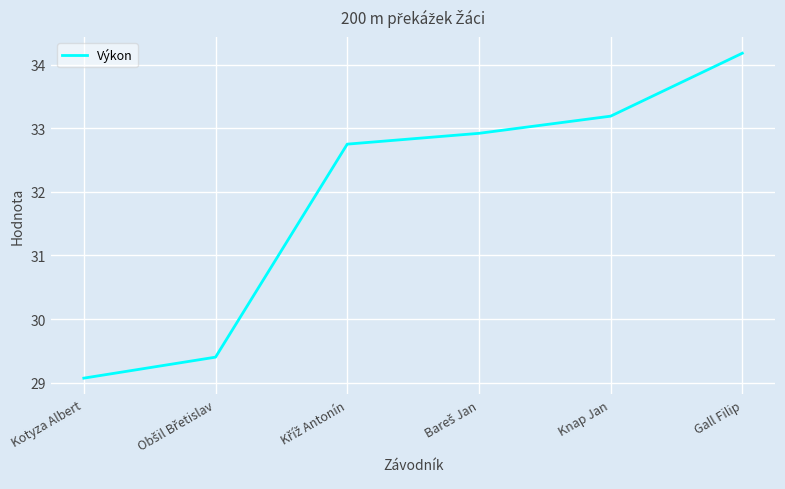

What is the average value?

31.9